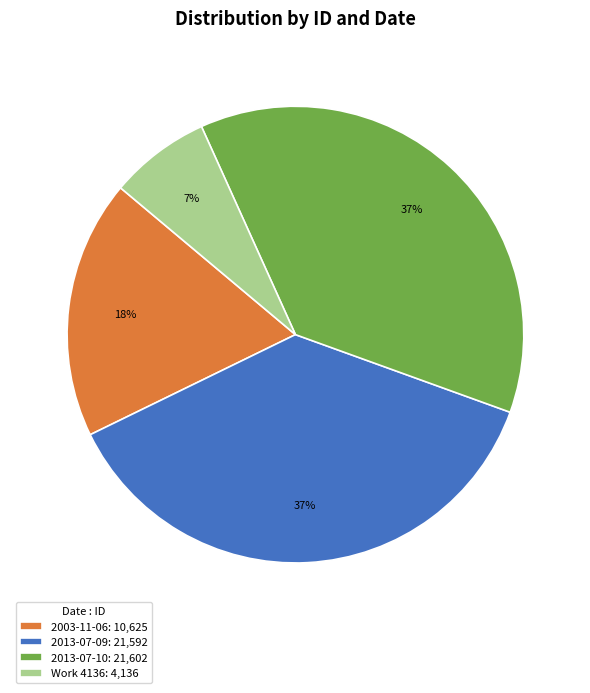

To the nearest percent, what is the difference between the largest and smallest slice percentages?

30%